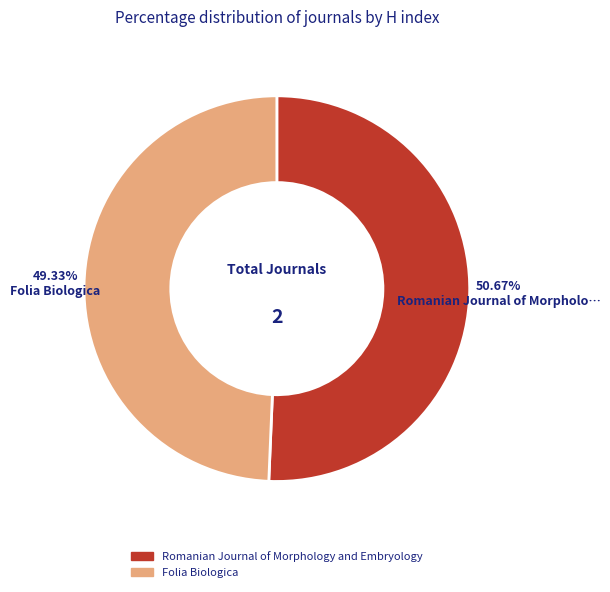

Is it true that Folia Biologica is 61% of the pie?

False